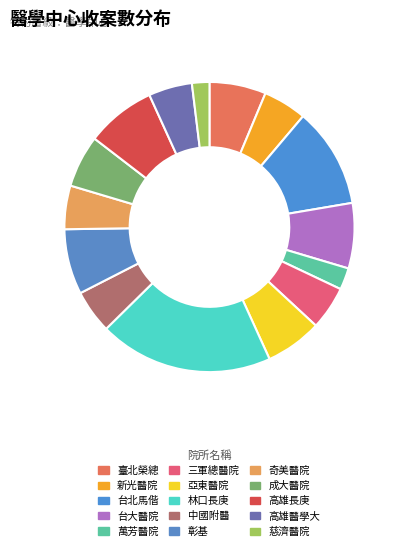

Which category has the smallest portion of the pie?

慈濟醫院